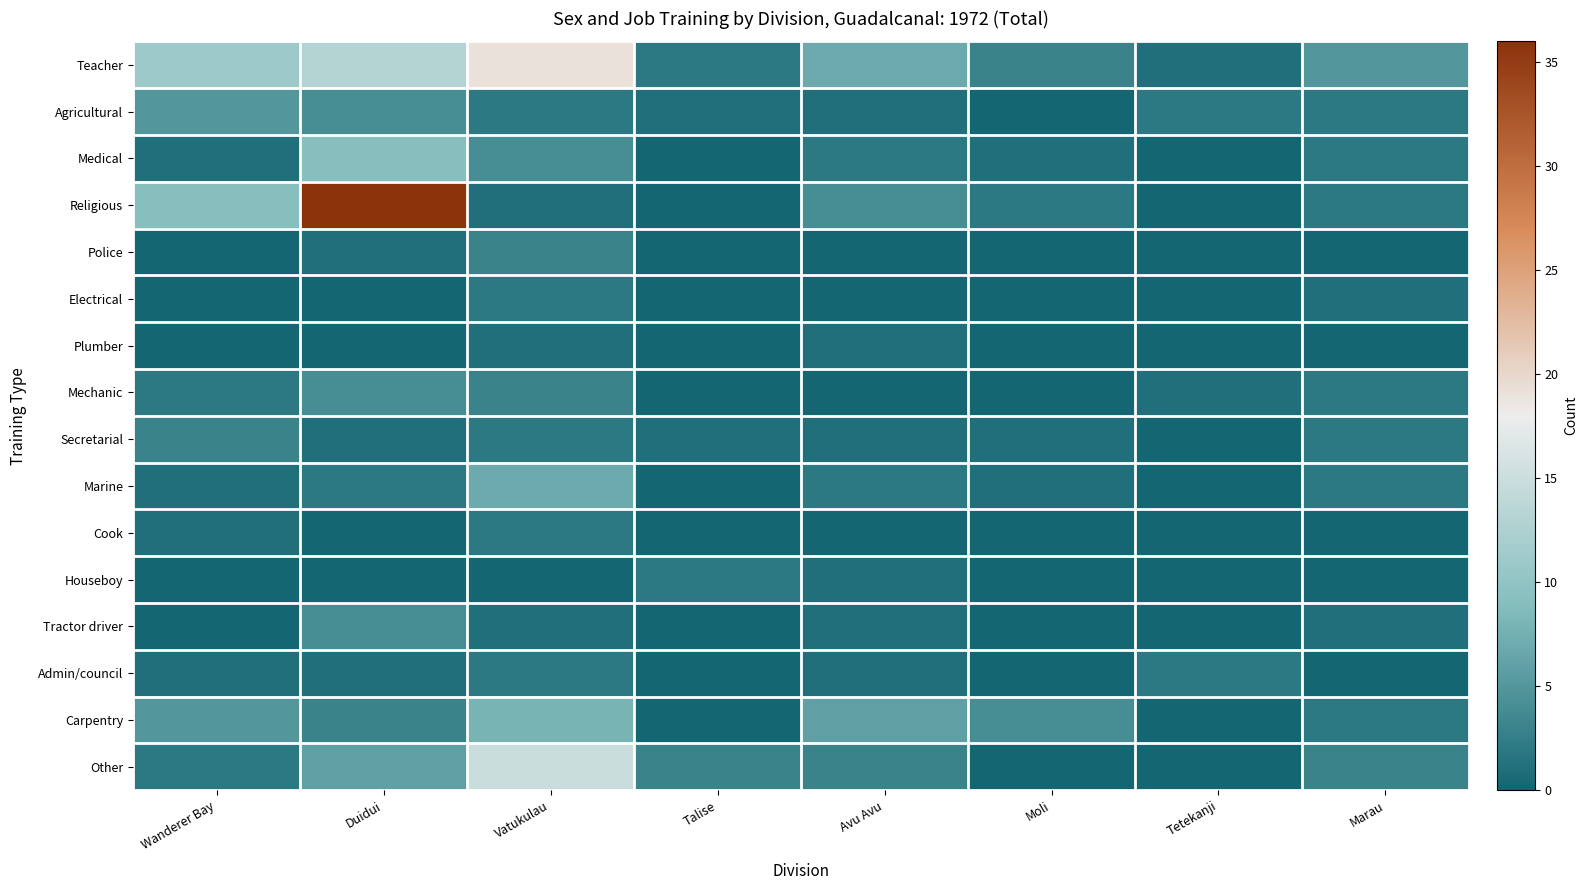

Count the number of categories in the chart.

8